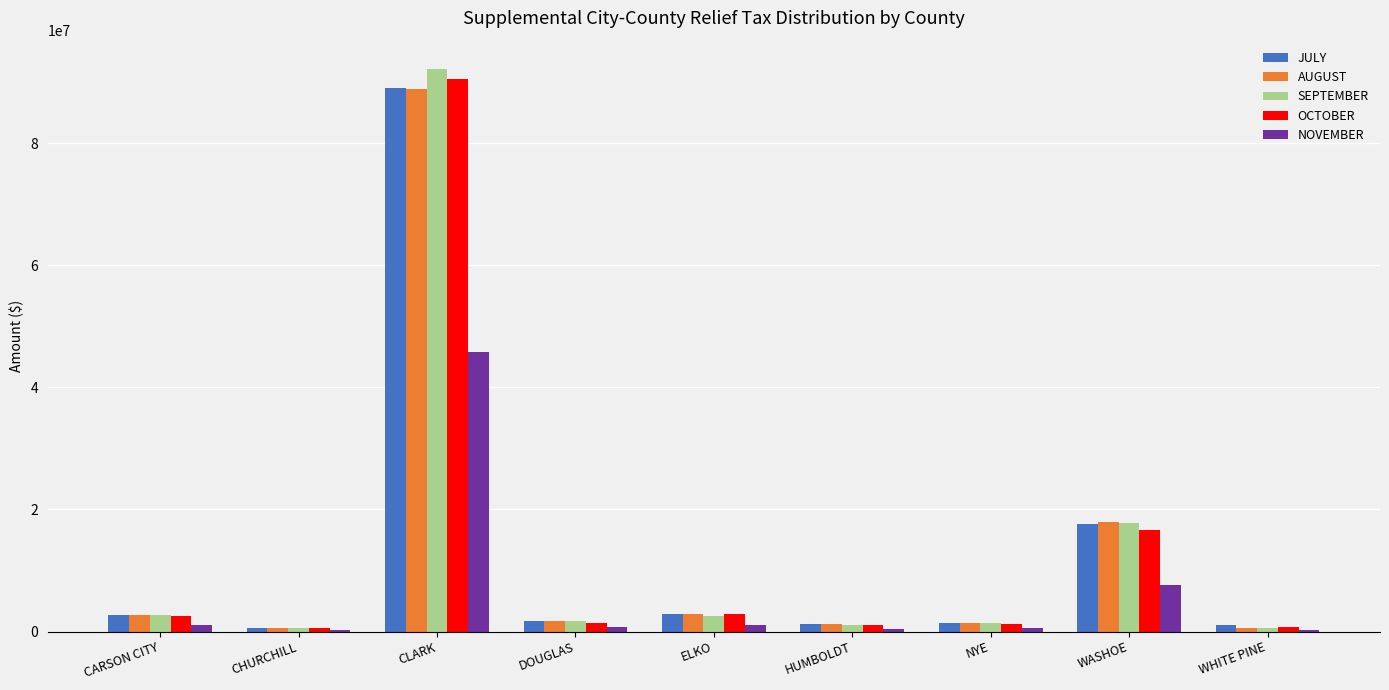

Which series has the widest spread of values?

SEPTEMBER